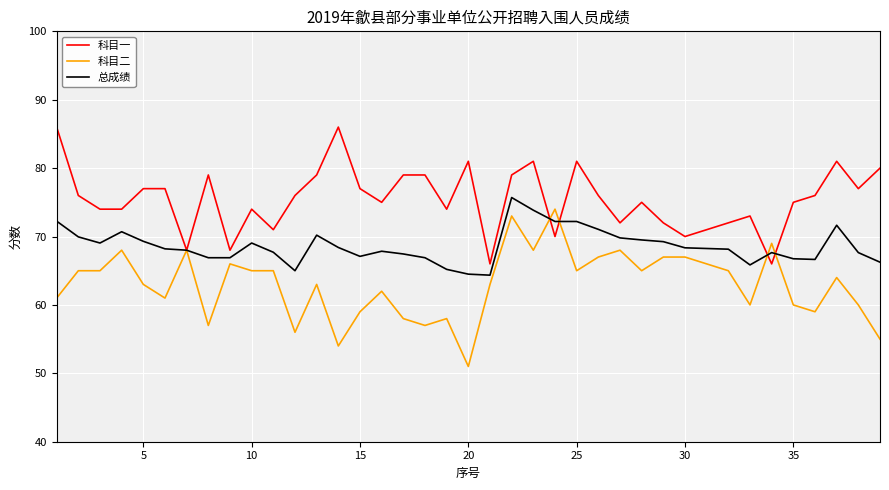

How many values in the 科目一 series are below 76?

19